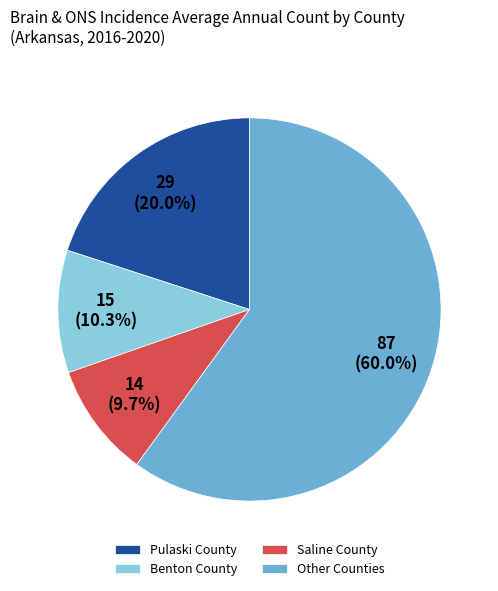

What is the largest slice in the pie chart?

Other Counties